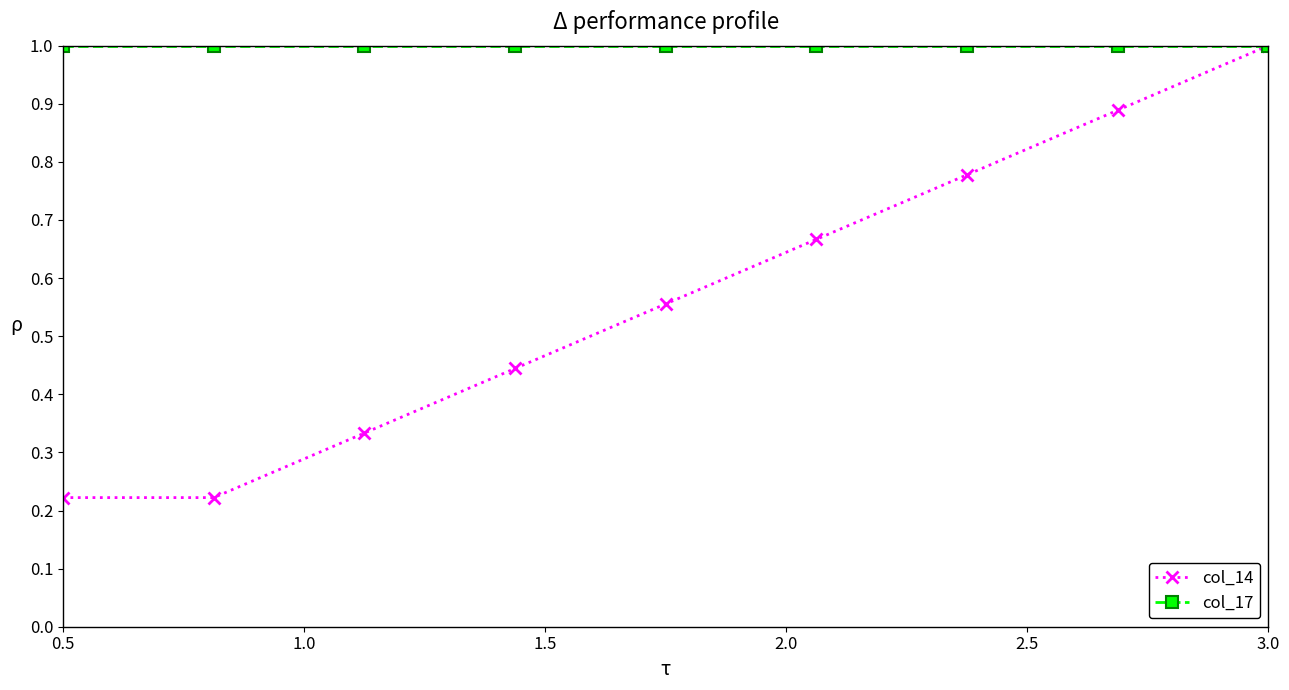

What is the maximum value for col_17?

1.0